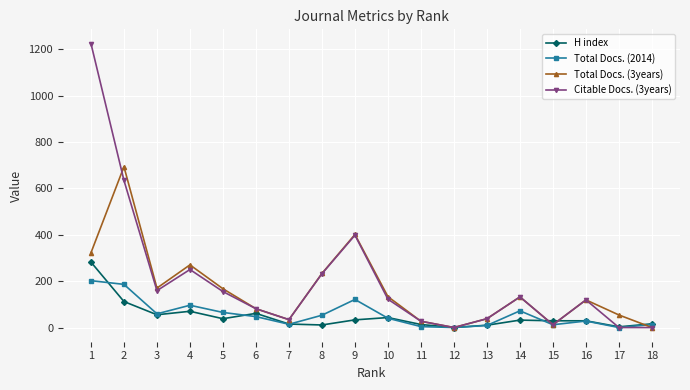

True or false: Citable Docs. (3years) has more than 2 interior local peaks.

True